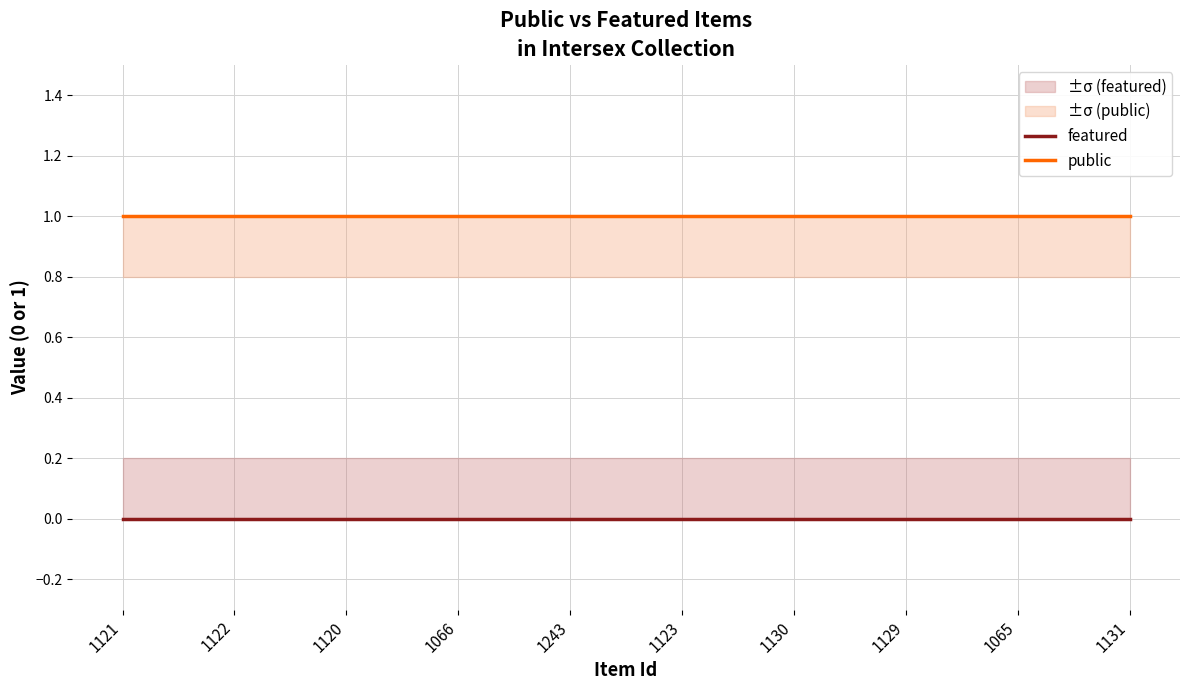

What is the difference between the highest and lowest values at 1130?

1